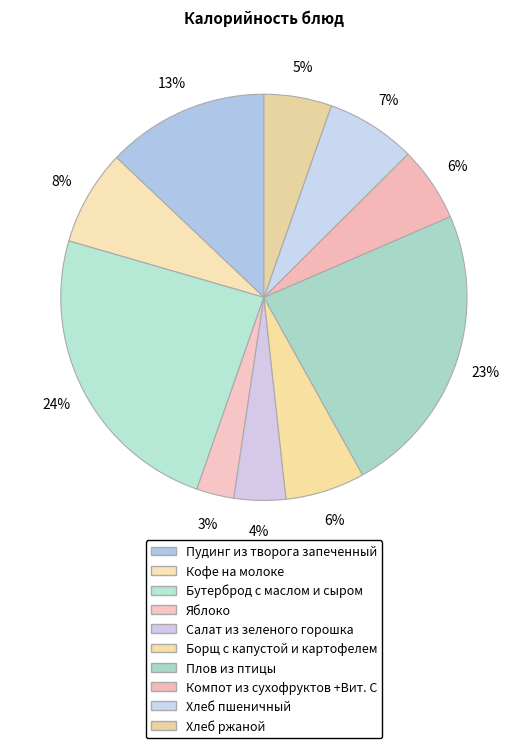

How many slices are in this pie chart?

10